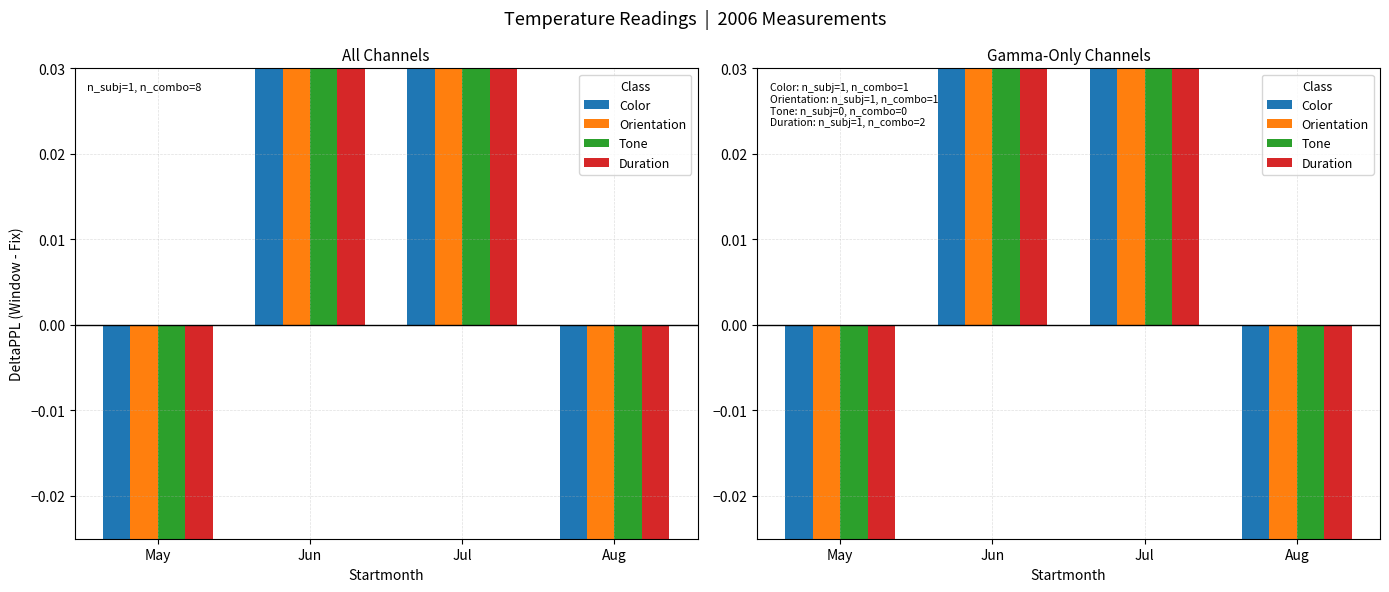

Is the value of Color at Jun greater than the value of Orientation at May?

Yes